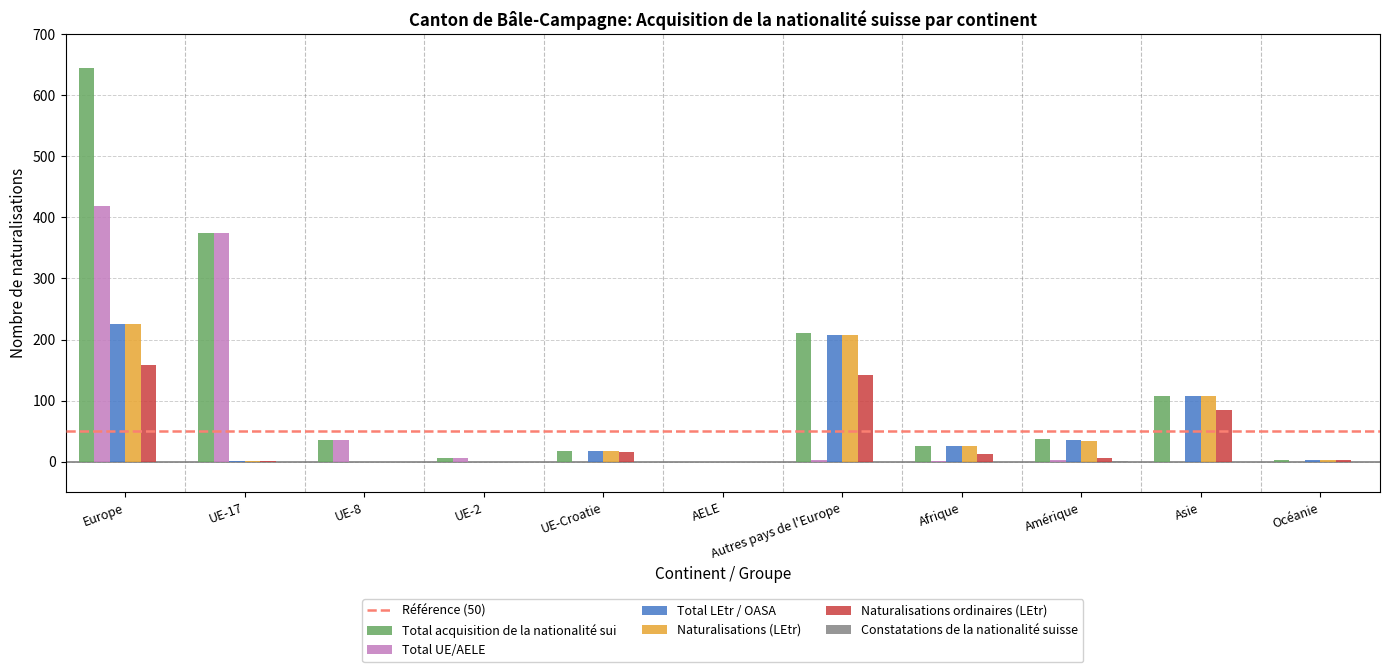

Is the value of Total acquisition de la nationalité sui at UE-8 greater than the value of Naturalisations ordinaires (LEtr) at Asie?

No